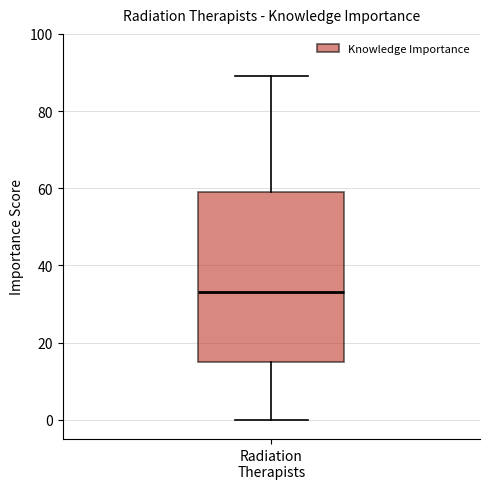

Transcribe this box plot: give where the median line is, the range the box spans, and where the two whiskers end, as read against the y-axis. The values are not printed on the chart, so give them approximately, as read against the axis.

median 34, box 16 to 60, whiskers 0 to 90